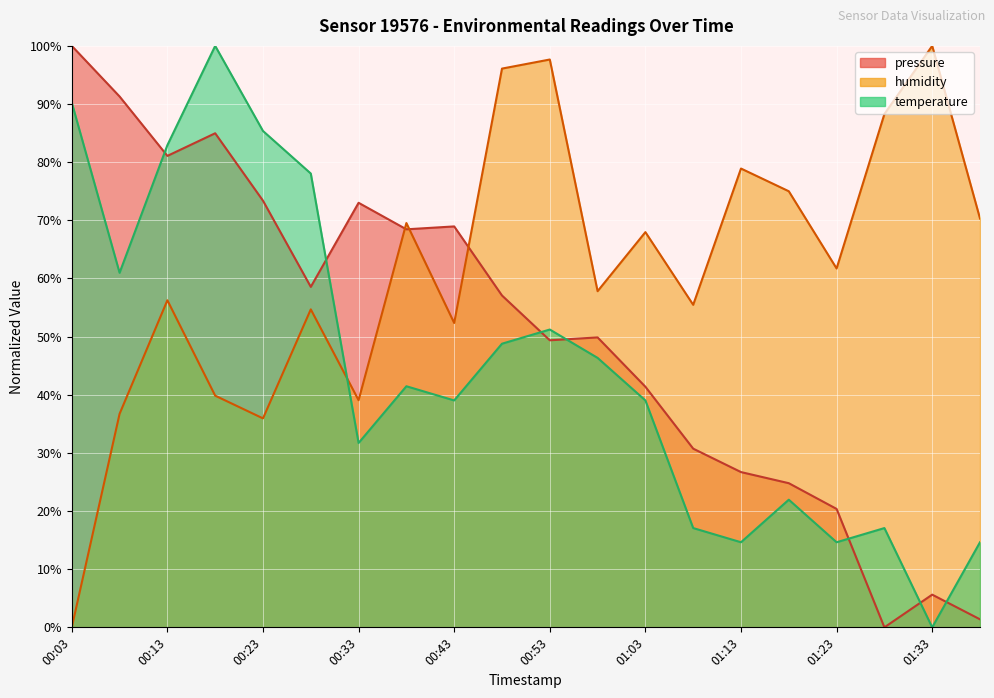

The value of temperature at 01:13 is 14.6. True or false?

True